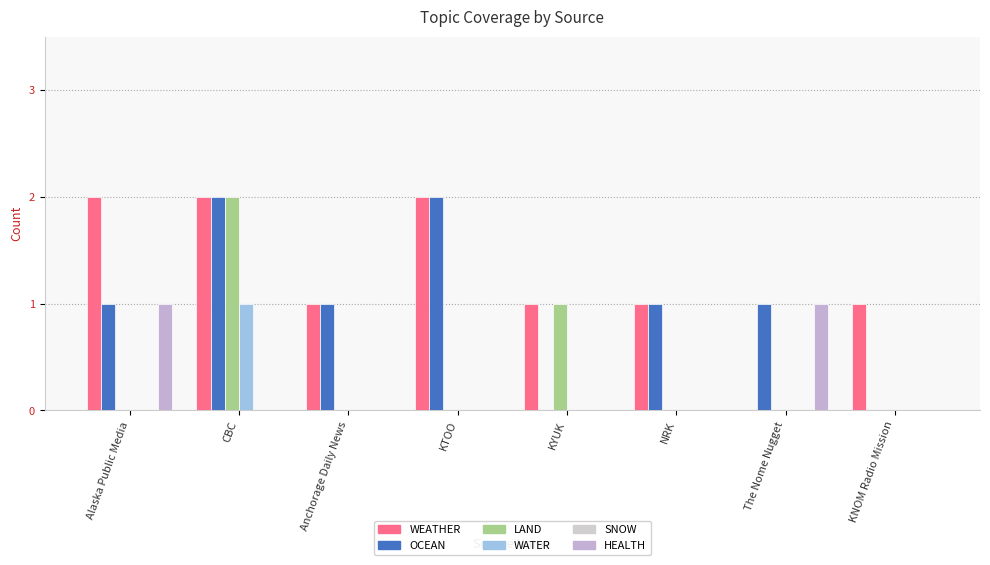

Where is LAND nearest to the value 1?

KYUK